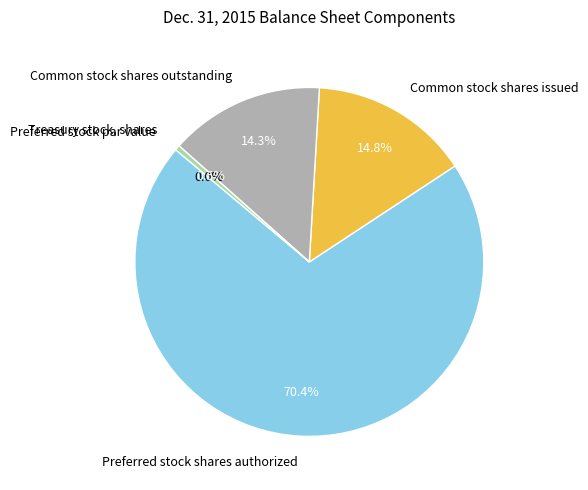

Which category accounts for the majority?

Preferred stock shares authorized